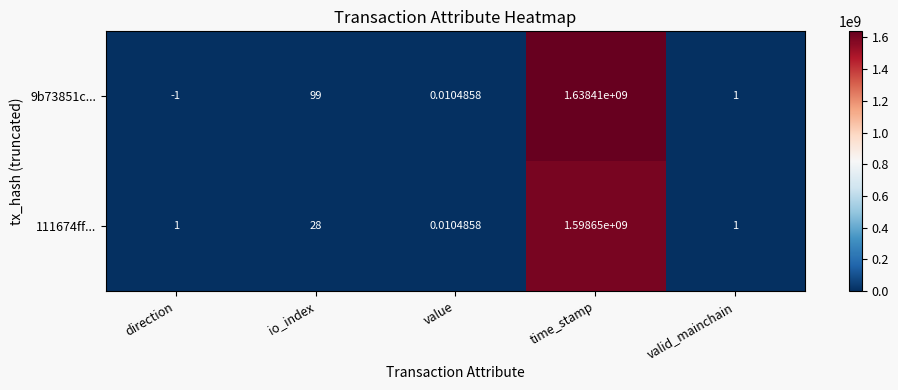

At which label does 9b73851c... first exceed 1?

io_index